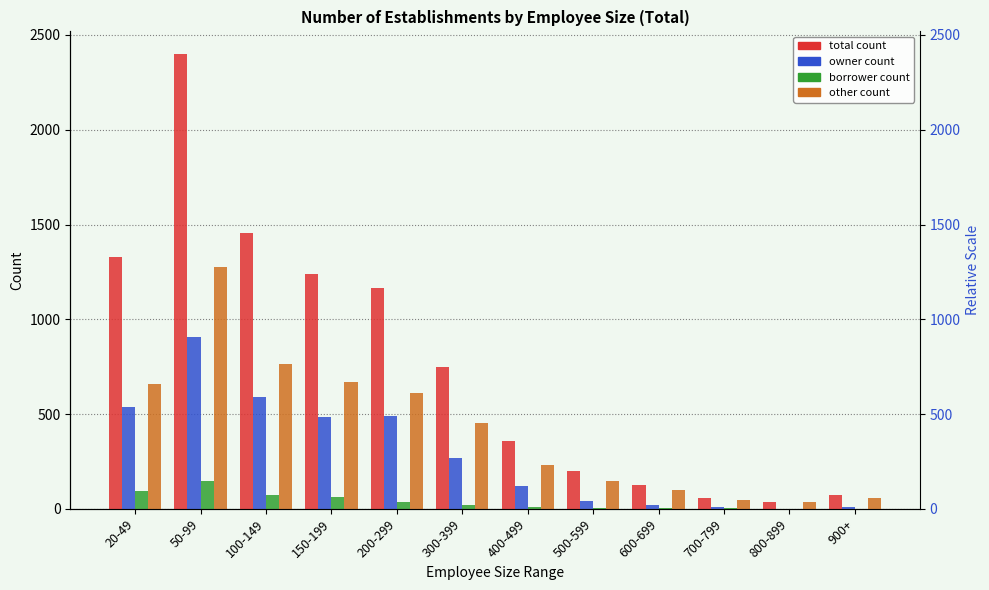

What is the average value of the borrower count series?

38